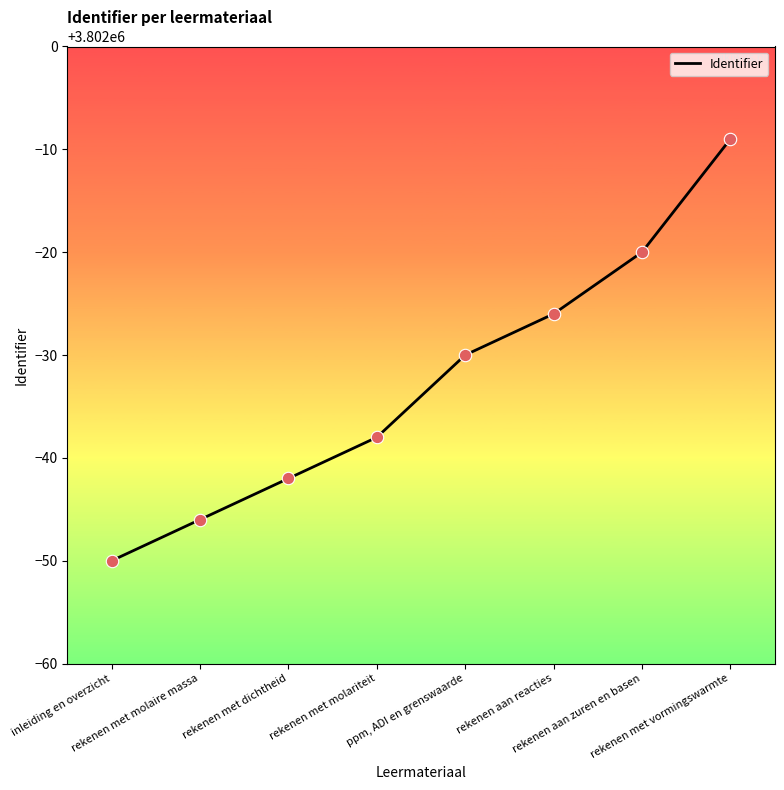

What is the ratio of the value at ppm, ADI en grenswaarde to the value at rekenen met molariteit?

1.0